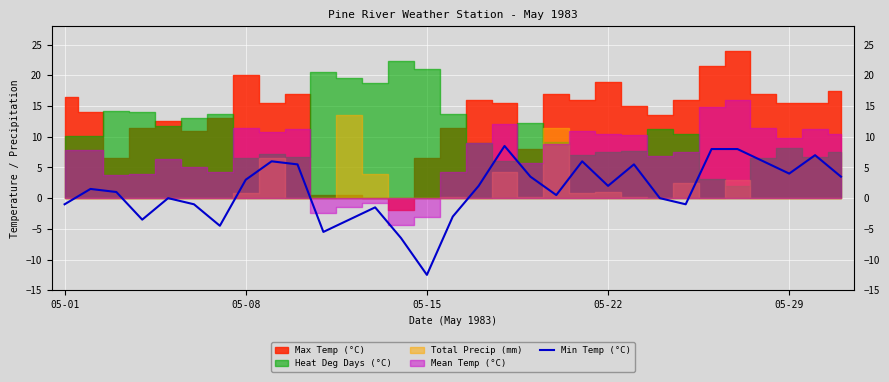

Between 21 and 23, which is larger?

21